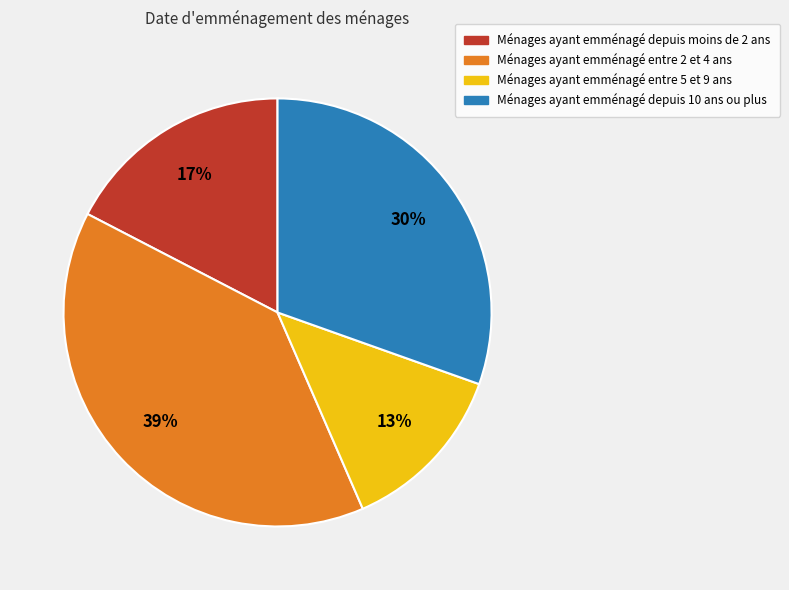

Which slice is the largest?

Ménages ayant emménagé entre 2 et 4 ans